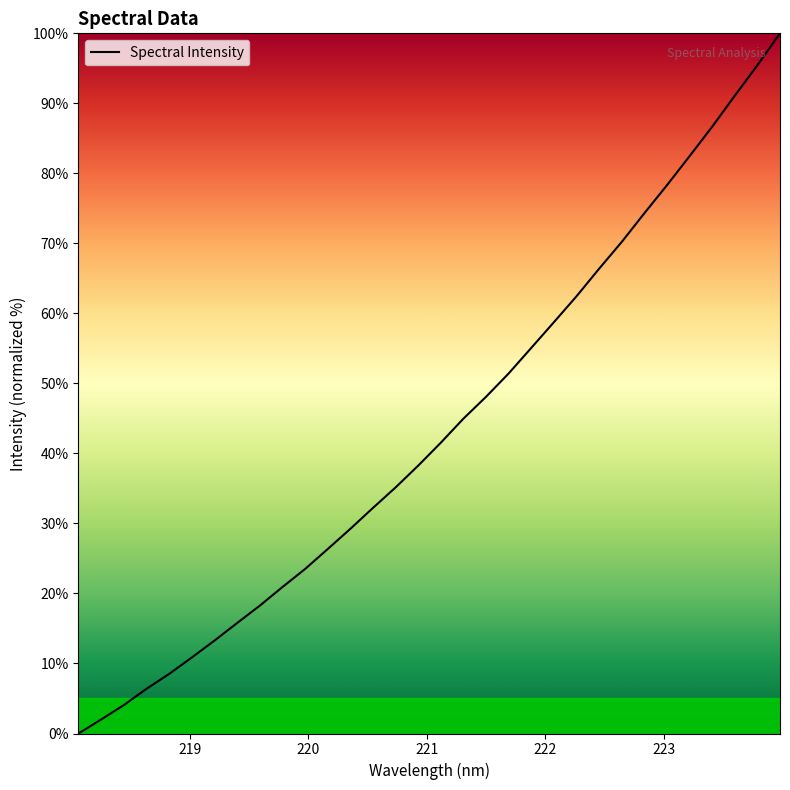

What is the maximum value shown in the chart?

100.0